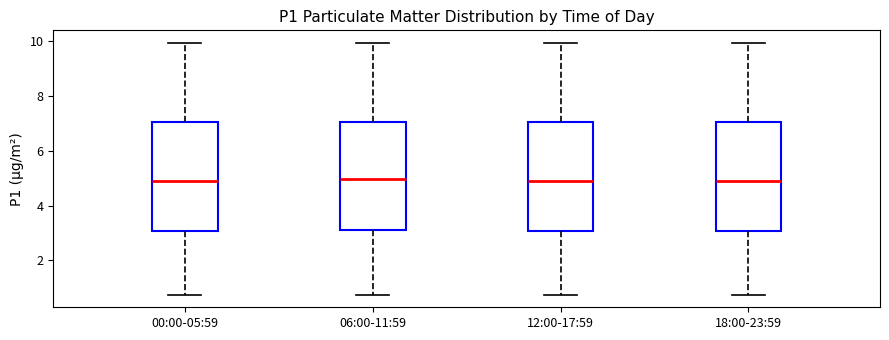

Reading left to right, transcribe this box plot: for each box, give where its median line is, the range the box spans, and where its two whiskers end, as read against the y-axis. The values are not printed on the chart, so give them approximately, as read against the axis.

00:00-05:59: median 5.0, box 3.0 to 7.0, whiskers 0.8 to 10.0
06:00-11:59: median 5.0, box 3.0 to 7.0, whiskers 0.8 to 10.0
12:00-17:59: median 5.0, box 3.0 to 7.0, whiskers 0.8 to 10.0
18:00-23:59: median 5.0, box 3.0 to 7.0, whiskers 0.8 to 10.0